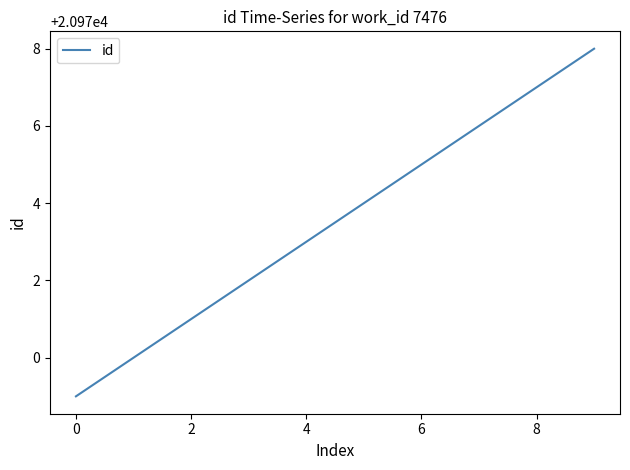

Does the chart display data point markers on the line(s)?

No